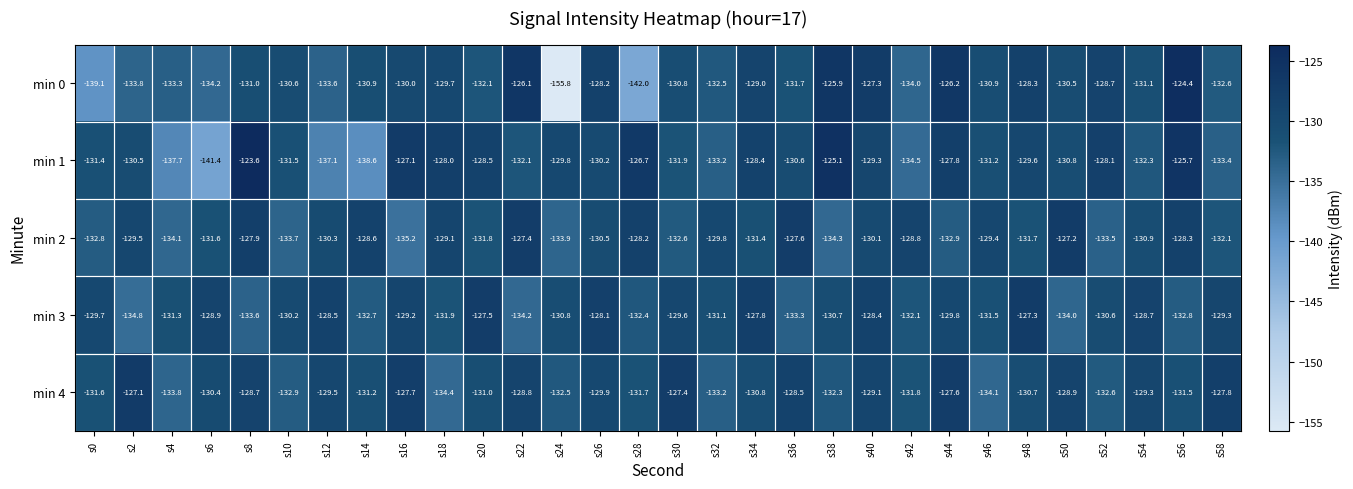

What is the spread (max minus min) of values at s12?

8.6